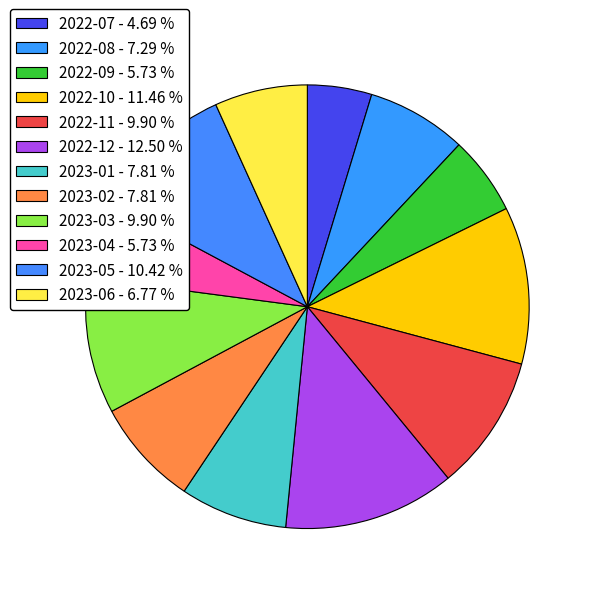

Which slice is the smallest?

2022-07